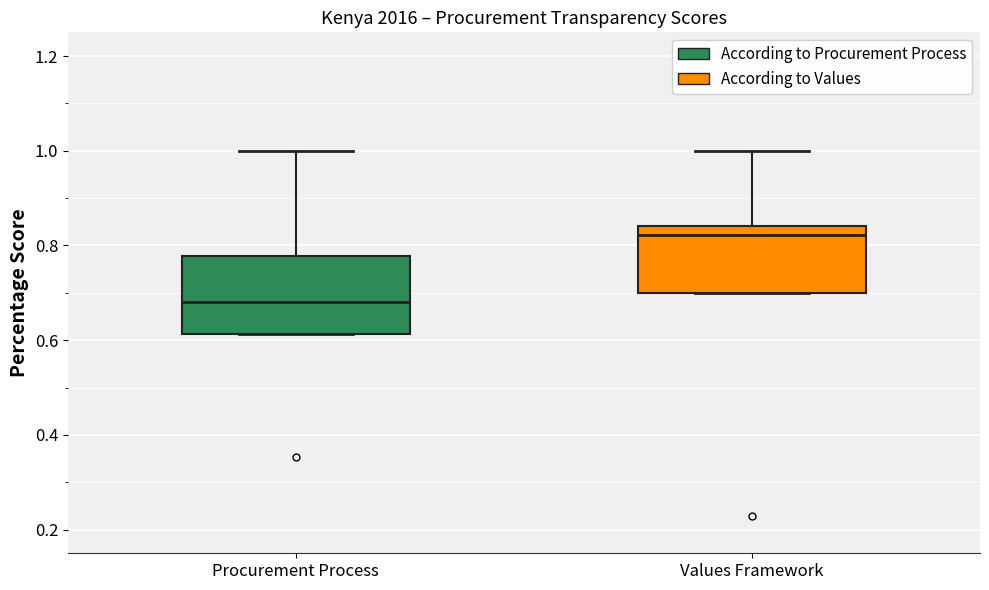

Where does the upper whisker of the box for Procurement Process end on the y-axis? The values are not printed on the chart, so give them approximately, as read against the axis.

1.00